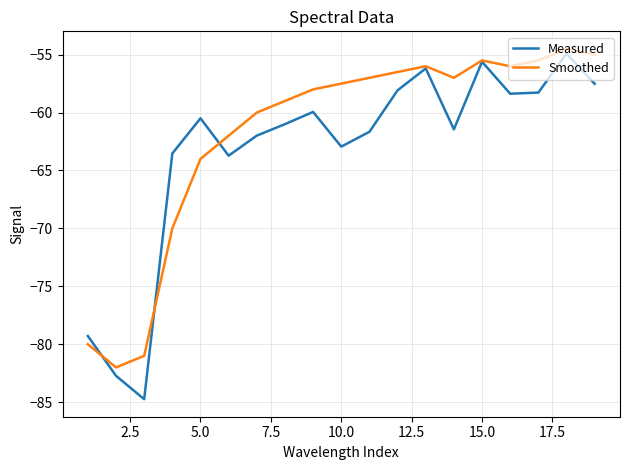

Which series has the largest total across all categories?

Smoothed